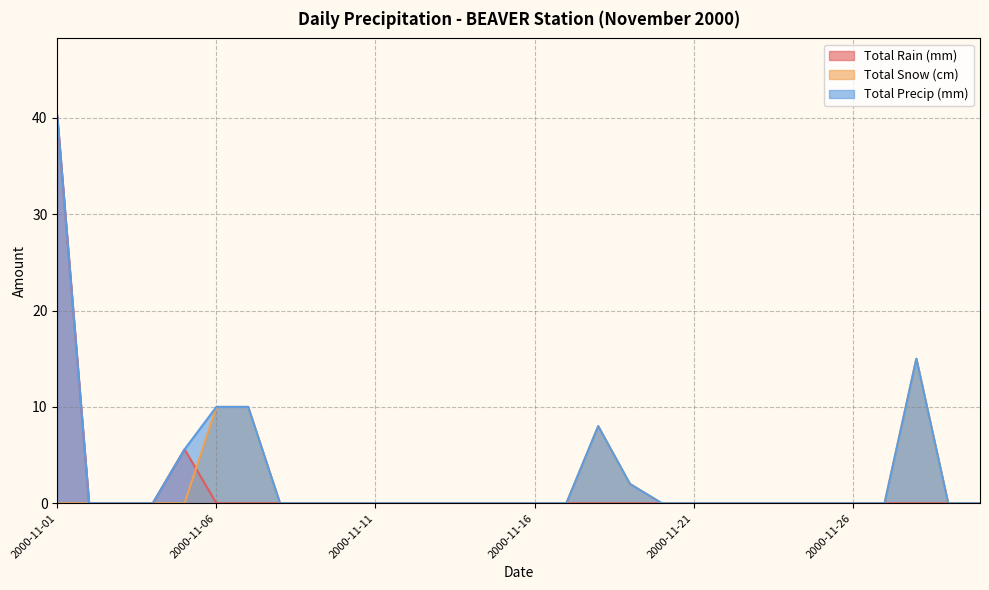

What is the maximum value shown in the chart?

40.2